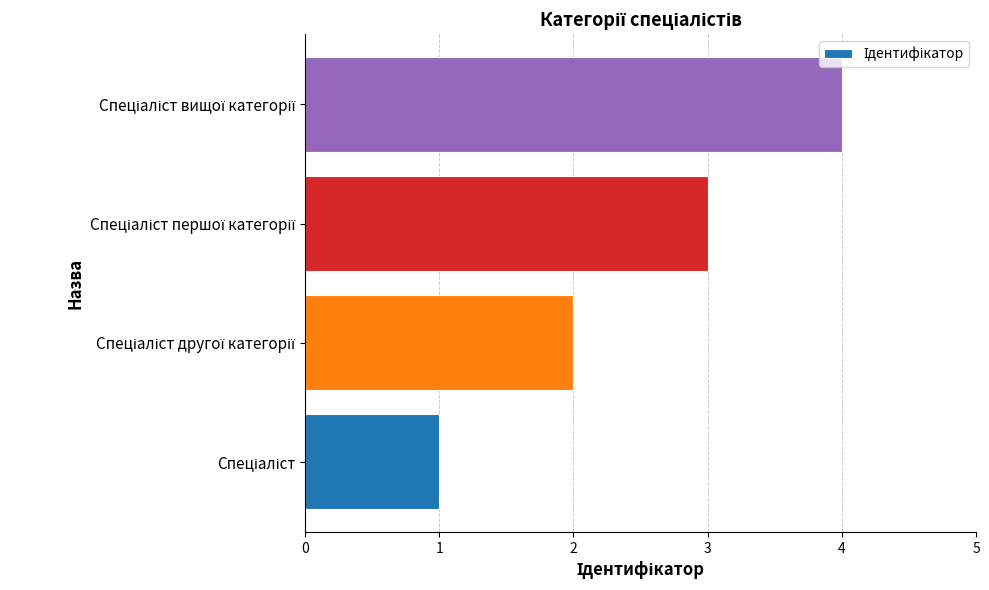

What is the maximum value shown in the chart?

4